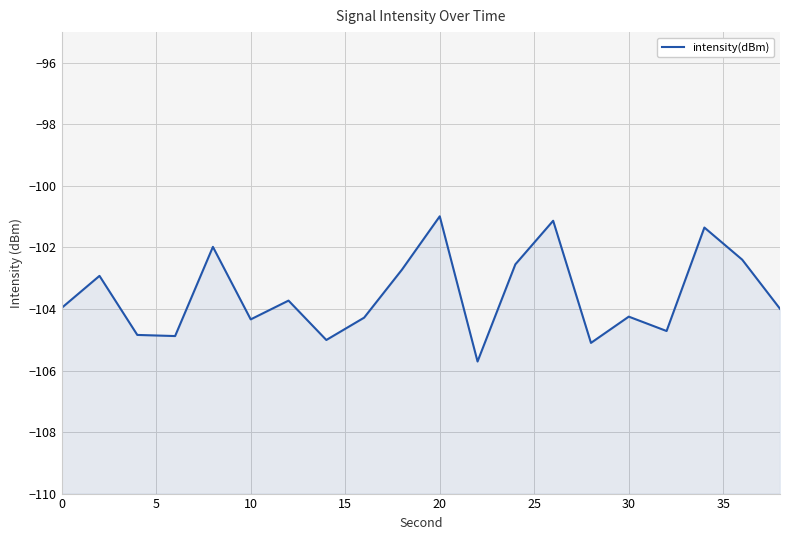

What is the value of the 1st point from the left?

-104.0